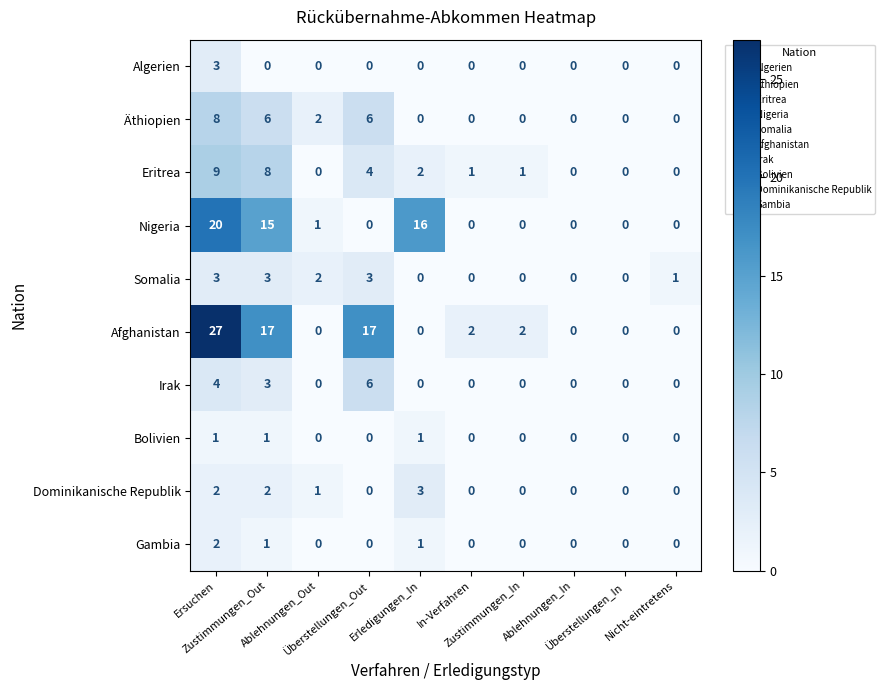

What is the difference between the highest and lowest values at Ablehnungen_Out?

2